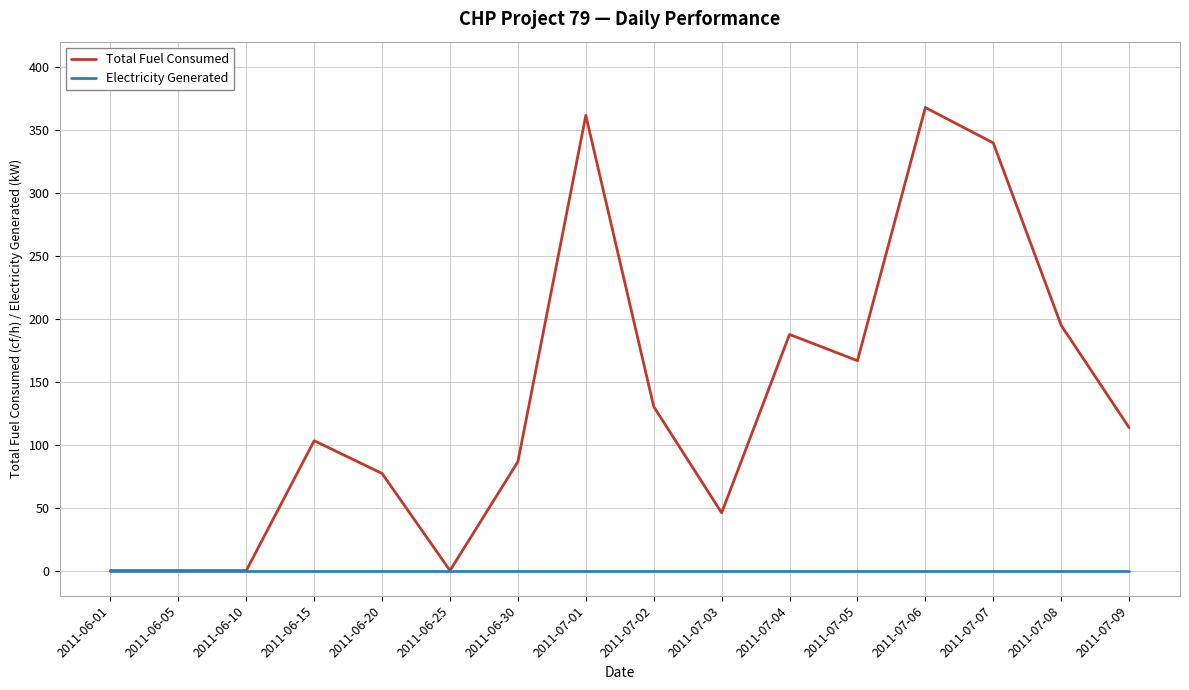

Rank the series at 2011-07-01 from lowest to highest value.

Electricity Generated, Total Fuel Consumed